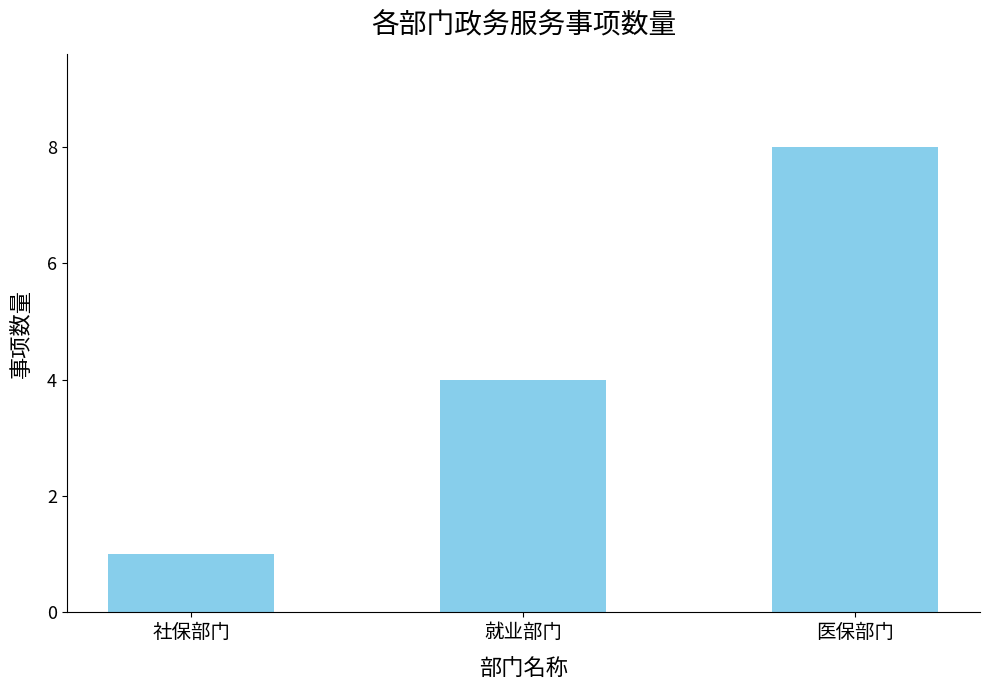

Which has a higher value, 医保部门 or 就业部门?

医保部门